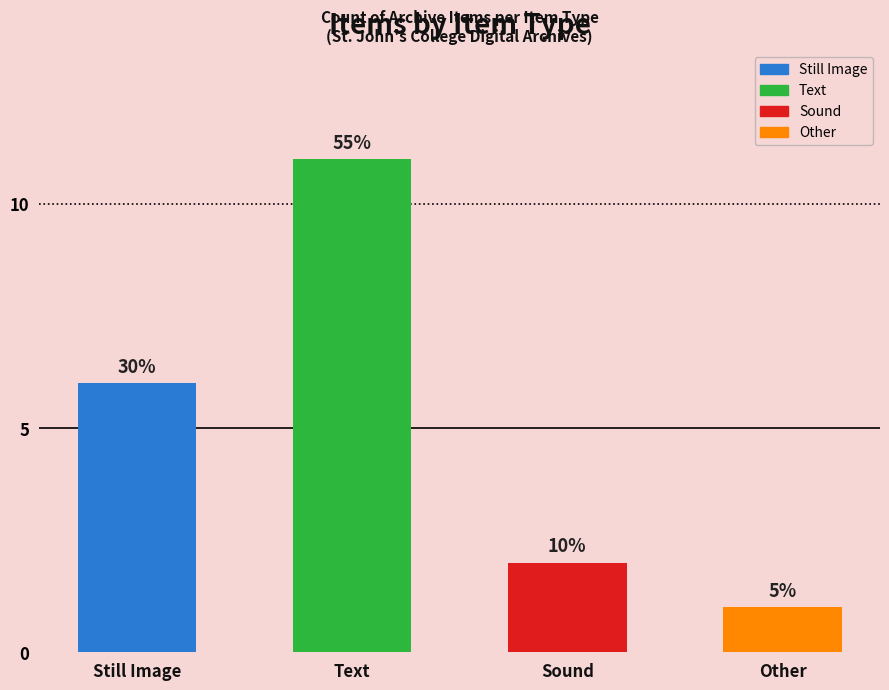

Reading left to right, list all the values displayed in this chart.

Still Image=6	Text=11	Sound=2	Other=1